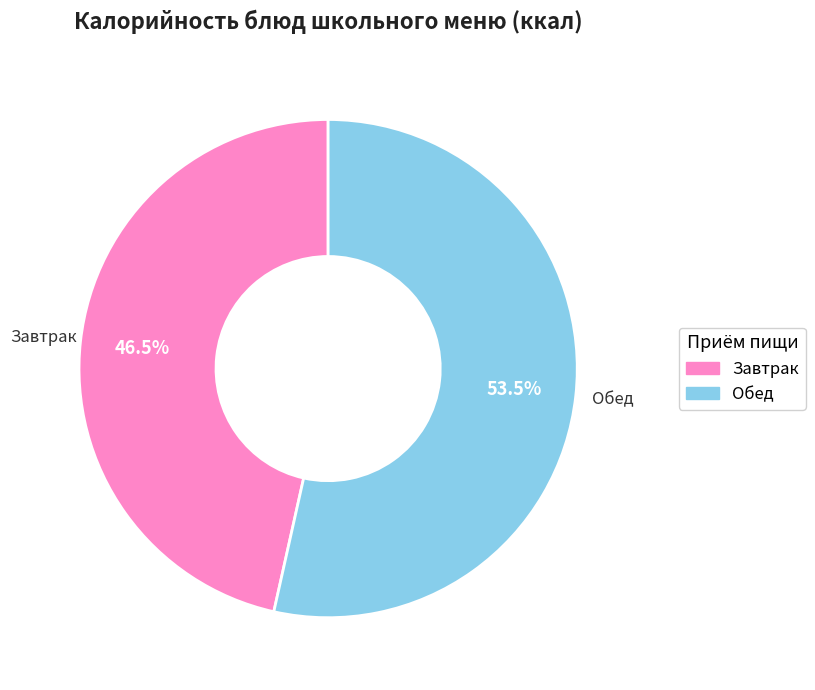

Is there a majority slice in this chart?

Yes